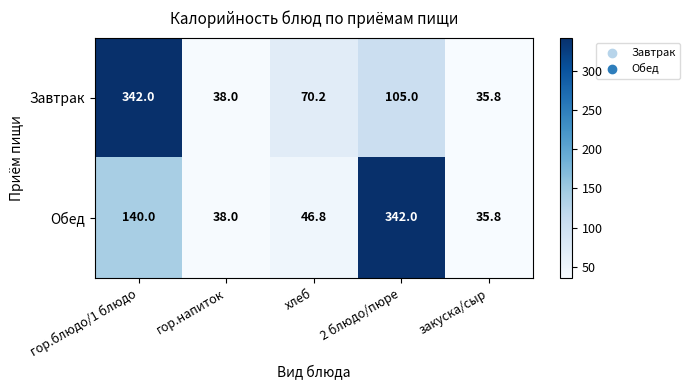

The Завтрак series shows 35.8 at закуска/сыр. True or false?

True